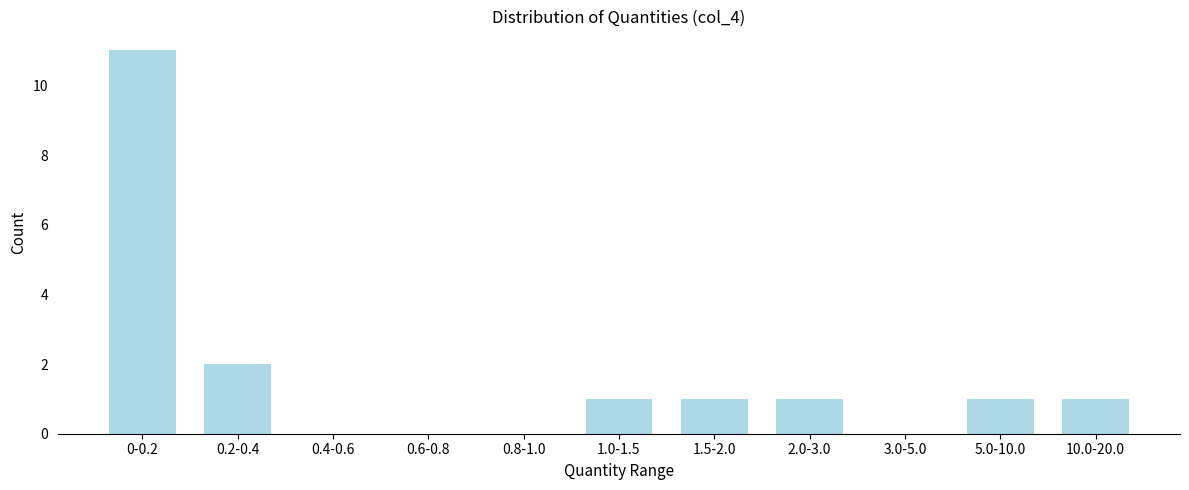

Reading left to right, transcribe all the data shown in this chart.

0-0.2=11	0.2-0.4=2	0.4-0.6=0	0.6-0.8=0	0.8-1.0=0	1.0-1.5=1	1.5-2.0=1	2.0-3.0=1	3.0-5.0=0	5.0-10.0=1	10.0-20.0=1